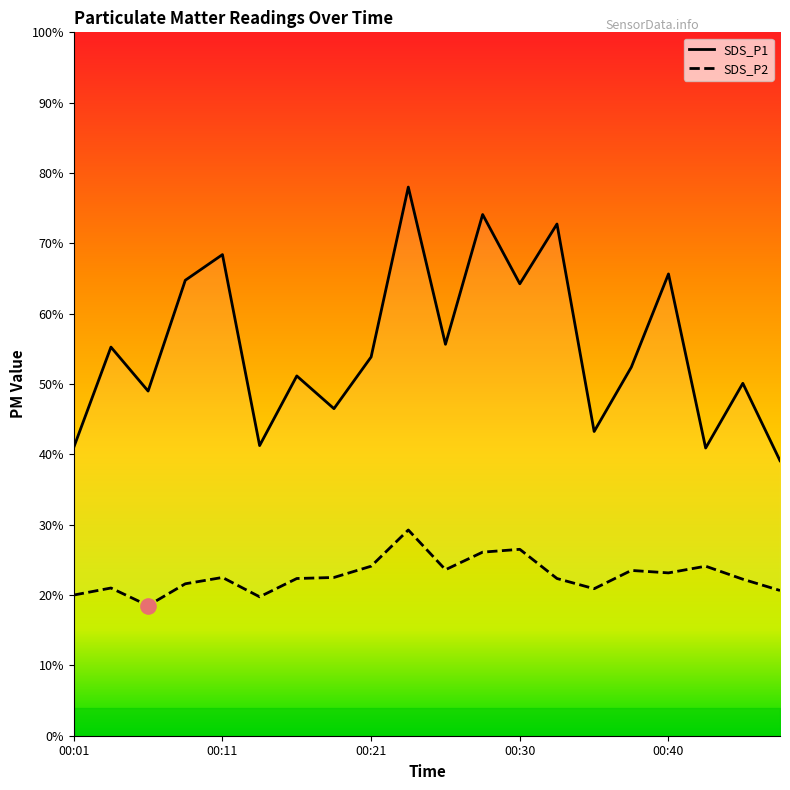

How many categories are shown in the chart?

20